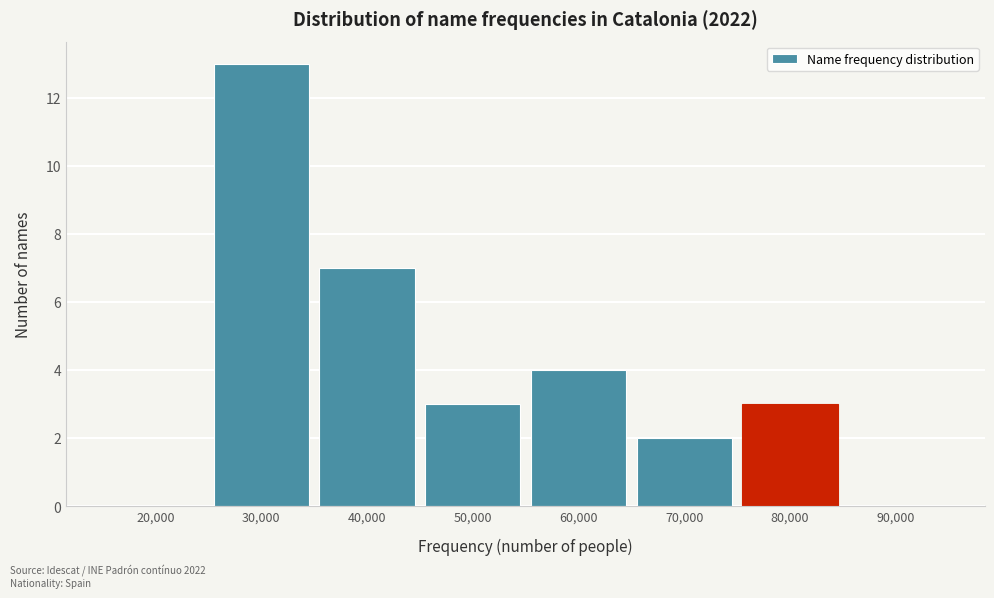

Reading right to left, extract all data points from this chart.

90,000=0	80,000=3	70,000=2	60,000=4	50,000=3	40,000=7	30,000=13	20,000=0